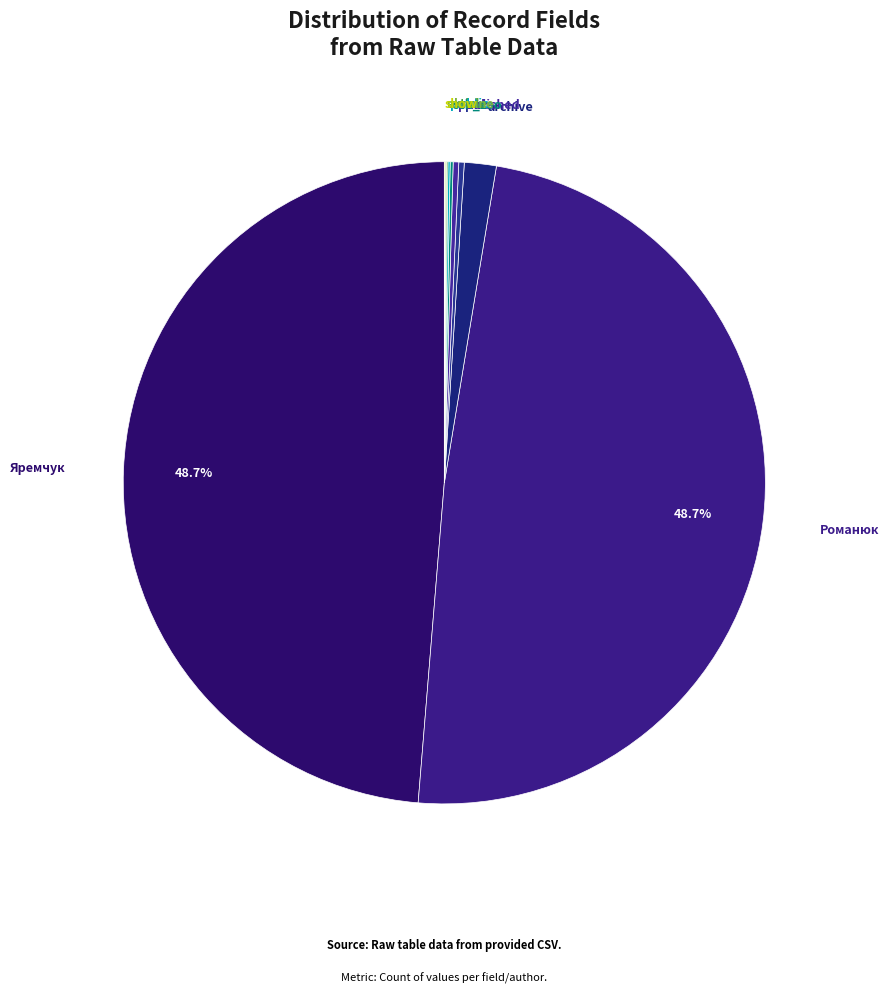

Which category has the biggest portion of the pie?

Яремчук